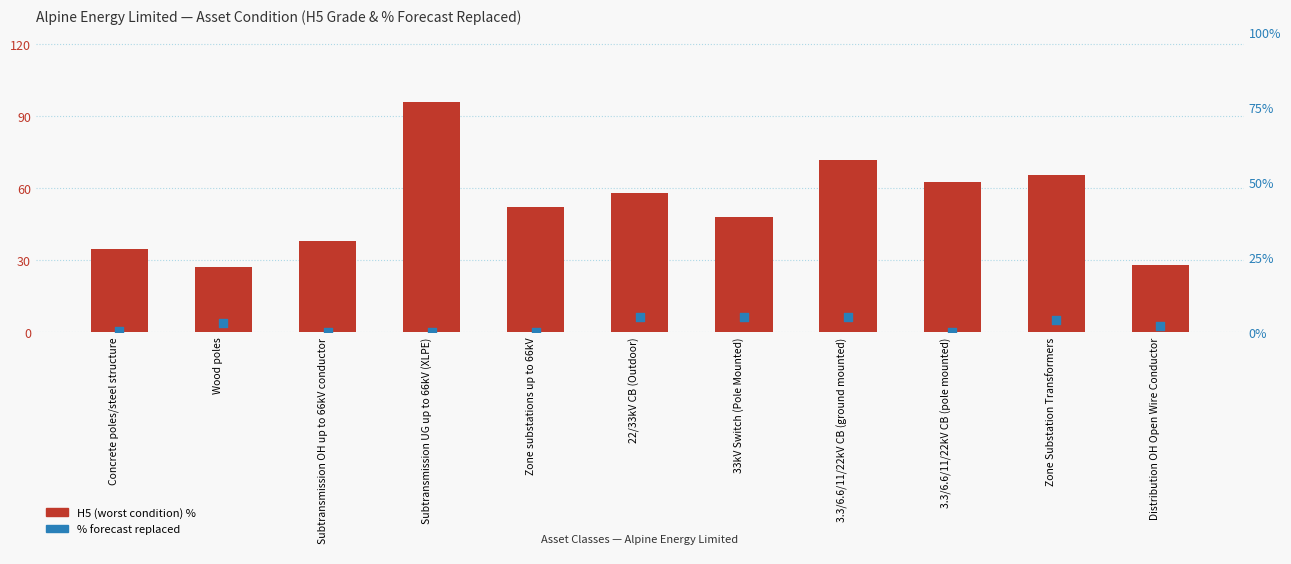

What is the total value across all series at Zone Substation Transformers?

69.4